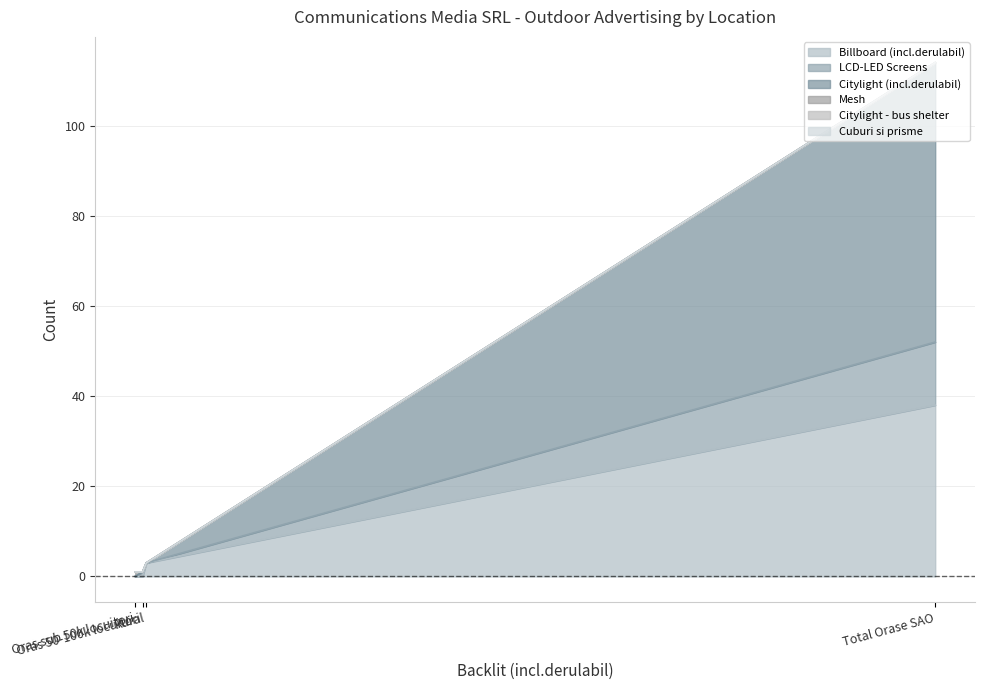

Count the number of categories in the chart.

4